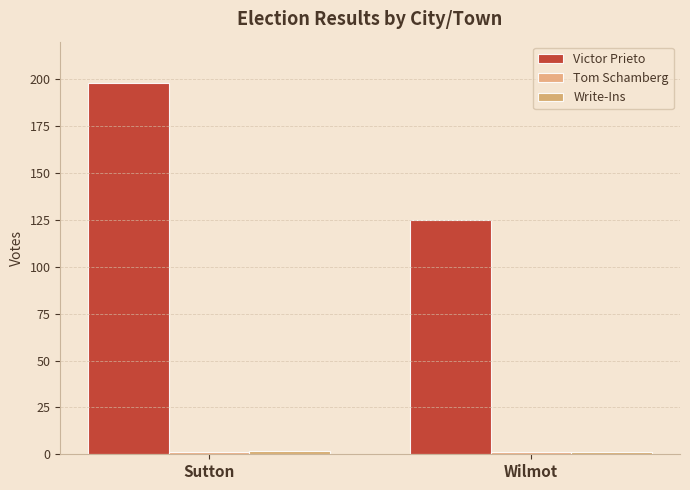

What is the highest value of the Write-Ins series?

2